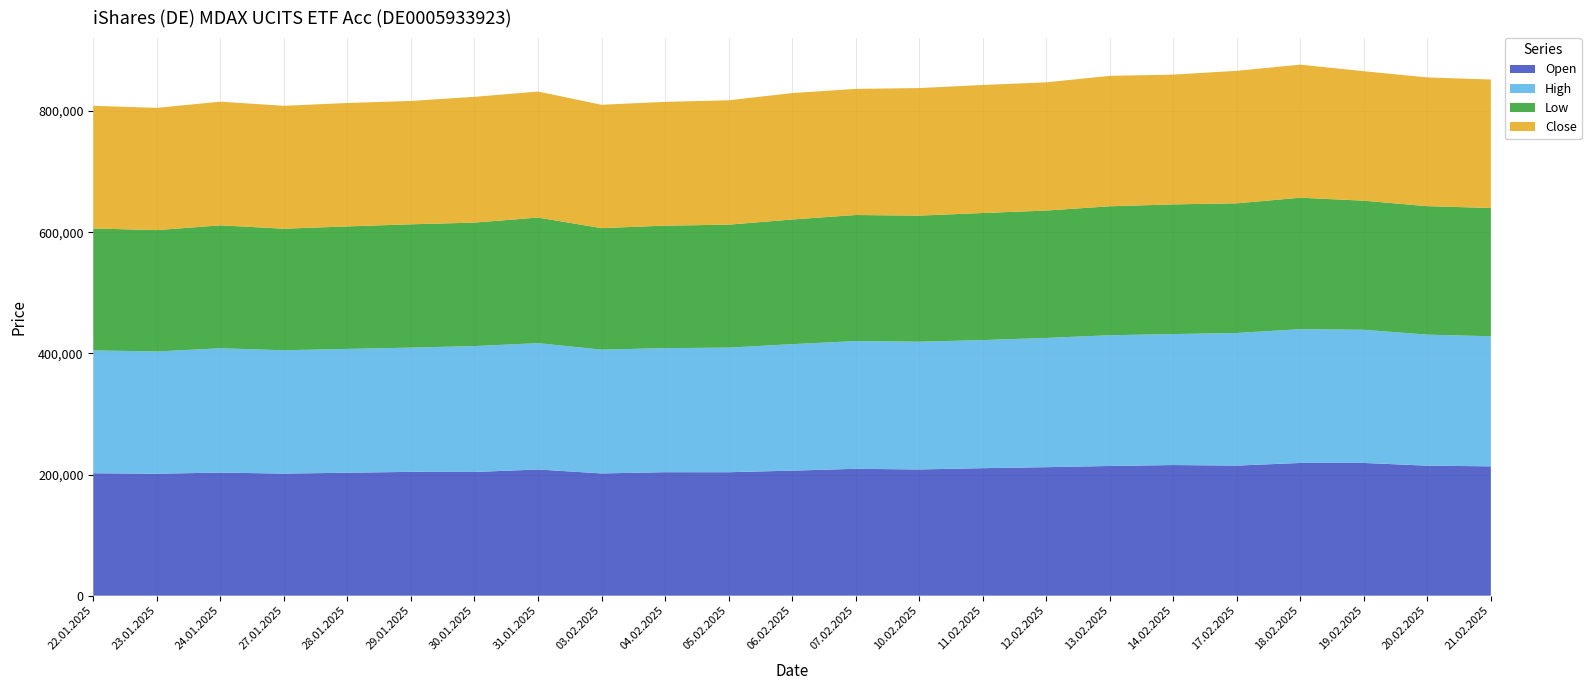

Reading left to right, list all the values displayed in this chart.

Open: 202100	201337	203193	201526	202975	204383	204200	208277	201814	203850	203791	206425	209436	208375	210475	212125	214125	215660	214750	219125	219140	214596	213524
High: 202810	201829	205243	203587	204417	205146	207849	208616	204367	204780	205732	208765	210896	210877	211469	213338	215804	216184	218918	220820	219817	216301	214734
Low: 201291	200330	202917	200686	202193	203508	203847	207330	200588	202221	202925	205803	208072	208159	209752	210288	212896	214106	214051	217026	213107	212093	211768
Close: 202469	201786	204168	202865	203745	203657	207605	207989	203626	204339	205349	208694	208194	210543	211351	211653	215300	214241	218709	219662	213699	212586	212046